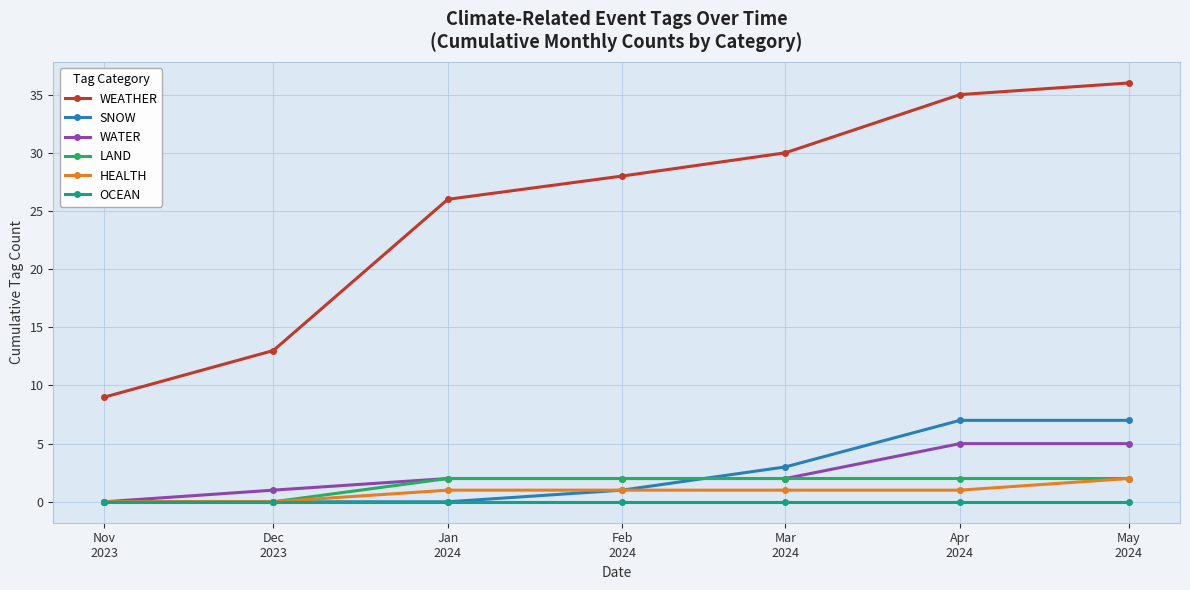

True or false: WEATHER and SNOW cross at least once.

False